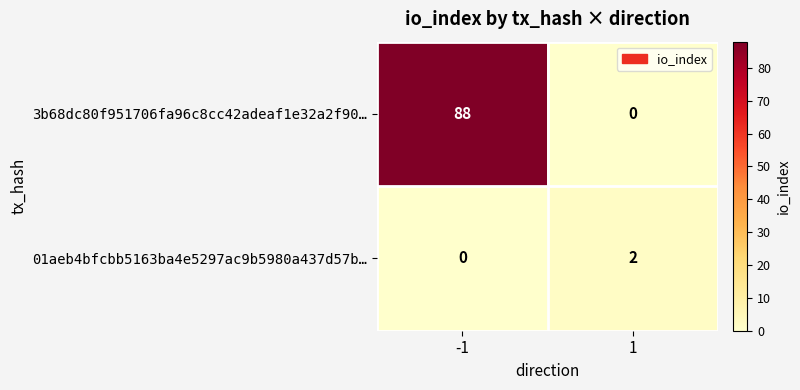

Rank the series at 1 from lowest to highest value.

3b68dc80f951706fa96c8cc42adeaf1e32a2f90…, 01aeb4bfcbb5163ba4e5297ac9b5980a437d57b…